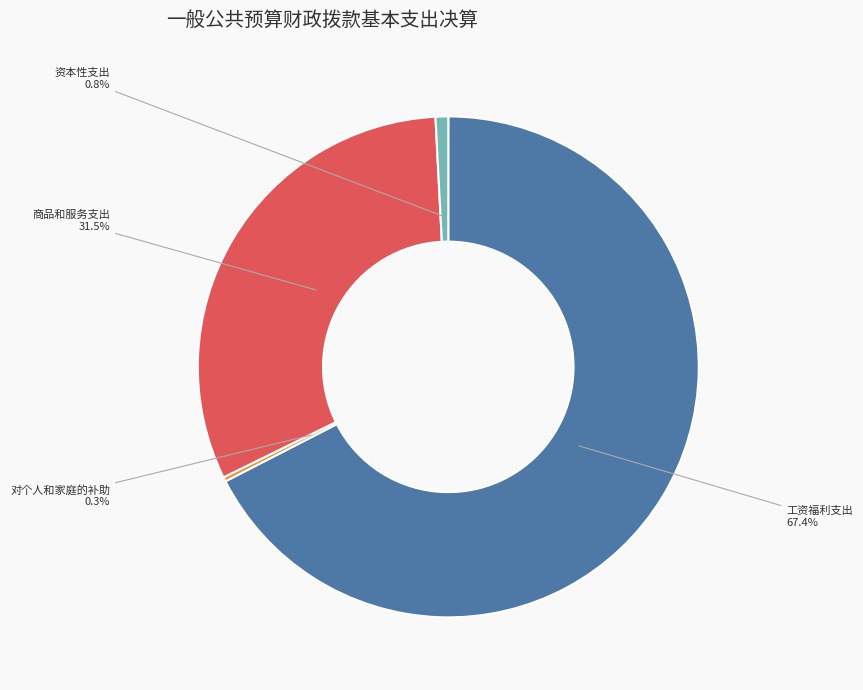

How many slices are in this pie chart?

4